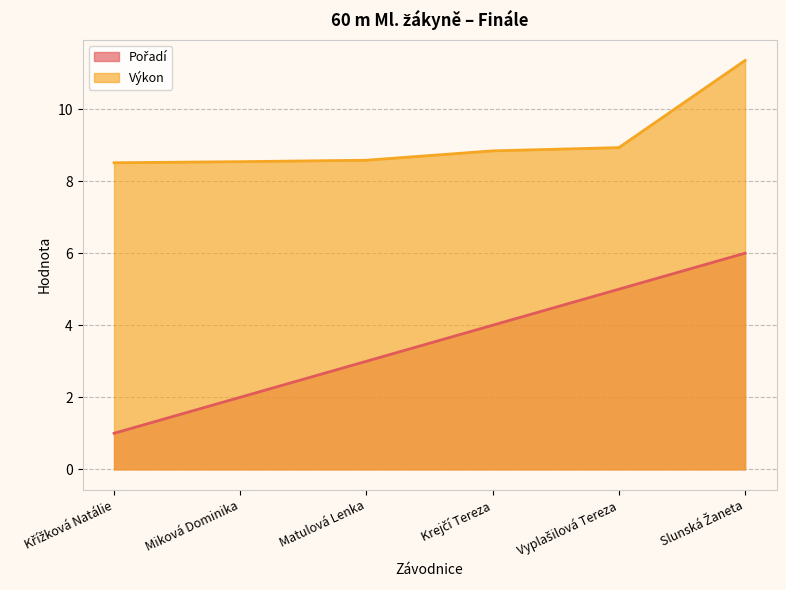

Reading left to right, what are all the values shown in this chart?

Pořadí: 1.0	2.0	3.0	4.0	5.0	6.0
Výkon: 8.5	8.5	8.6	8.8	8.9	11.3